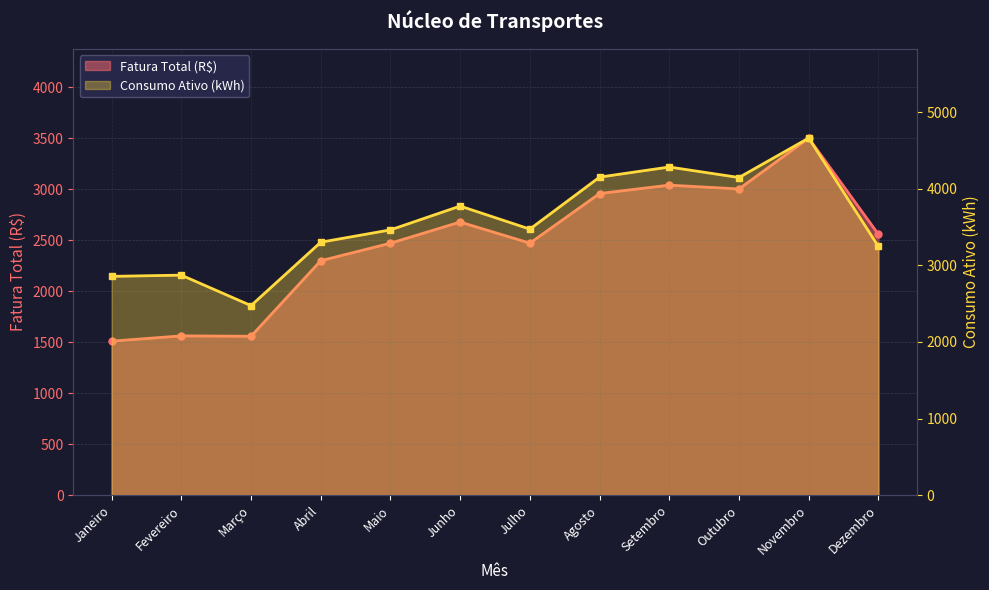

True or false: Fatura Total (R$) has a value of 2557.0 at Dezembro.

True